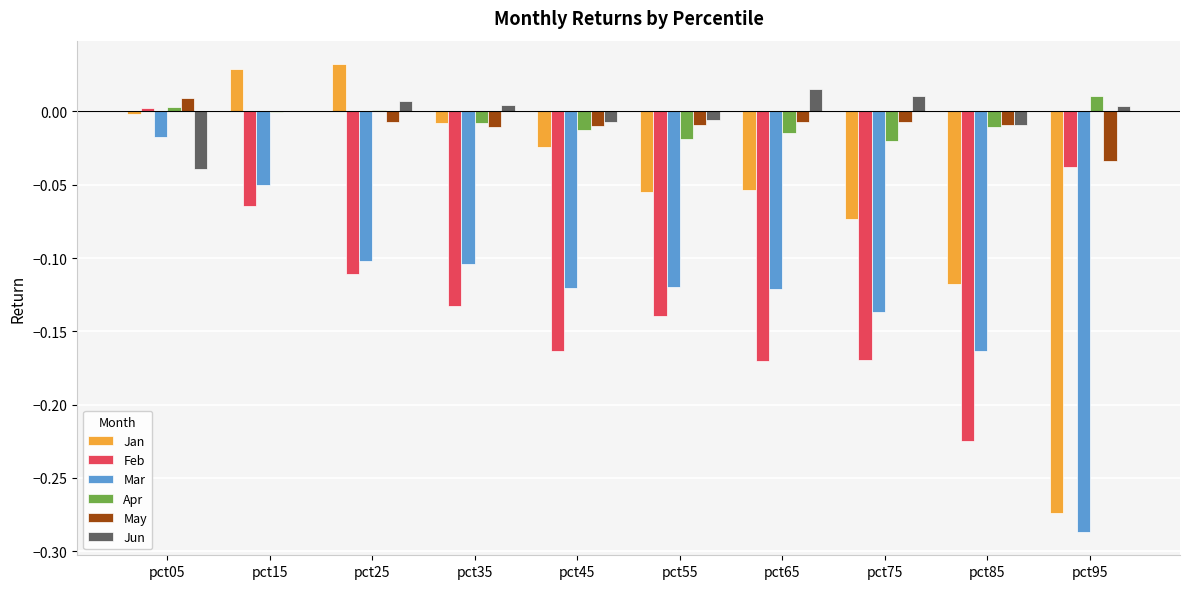

Between pct15 and pct45, which series saw the biggest shift?

Feb